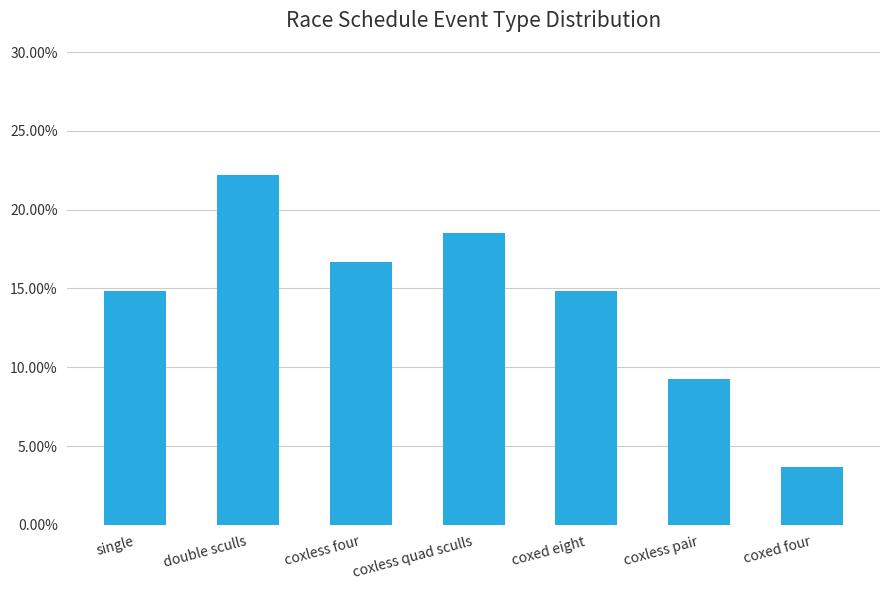

List the labels in order of value, largest first.

double sculls, coxless quad sculls, coxless four, single, coxed eight, coxless pair, coxed four